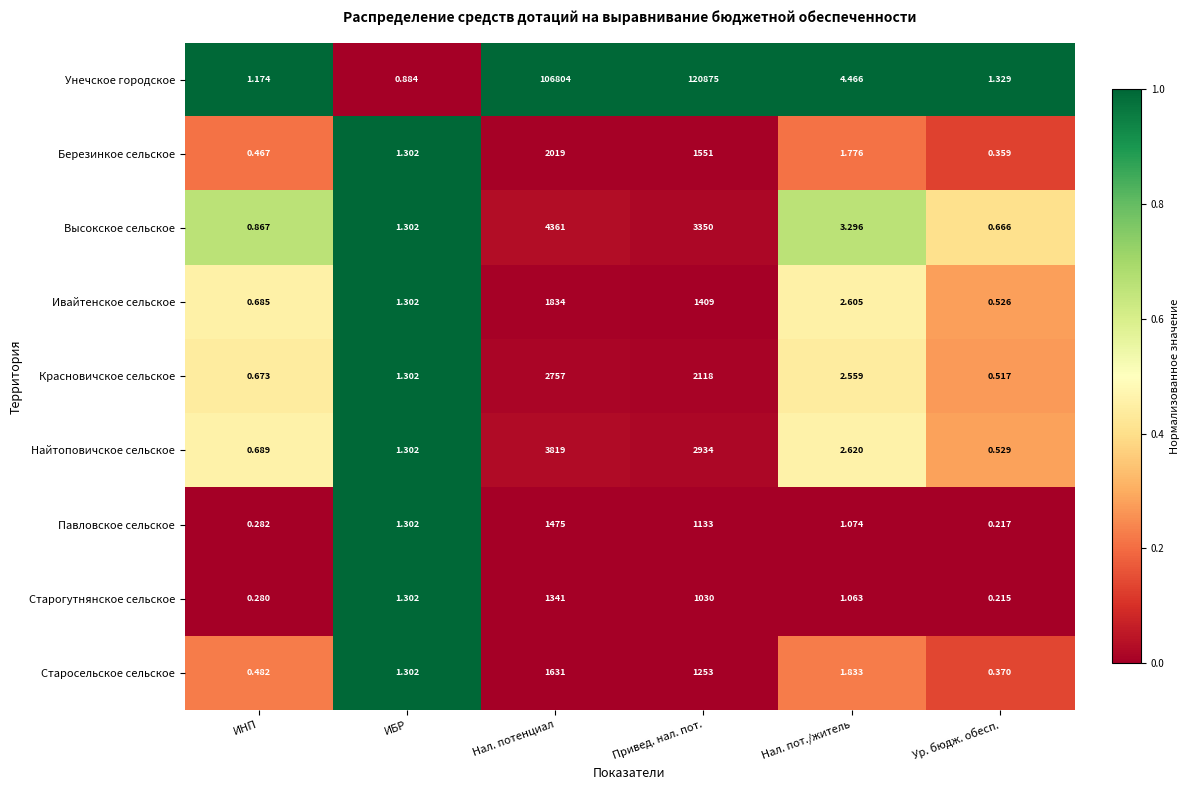

Which label corresponds to the largest value in the chart?

Привед. нал. пот.